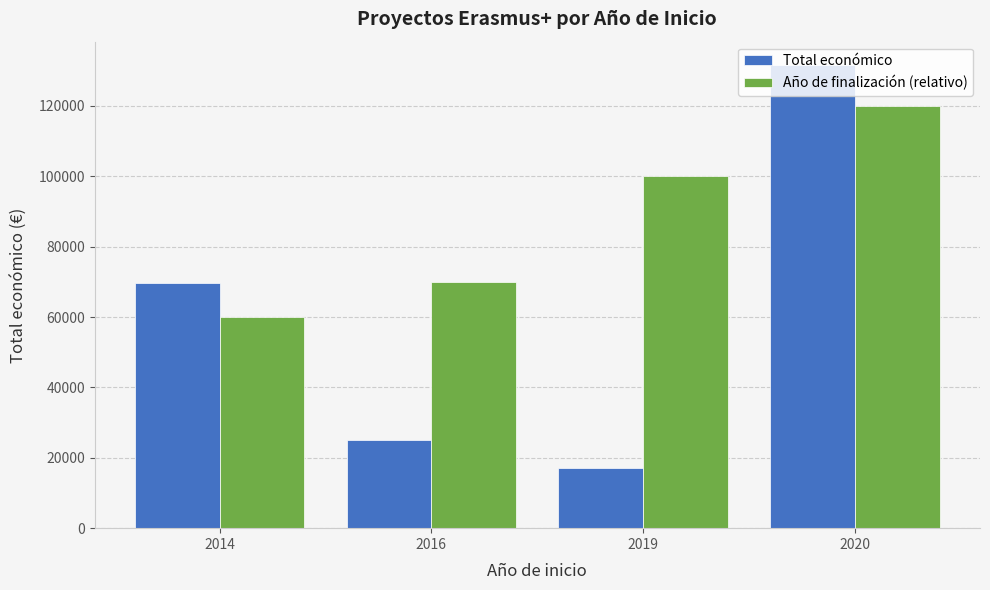

What is the difference between the highest and lowest values at 2019?

82989